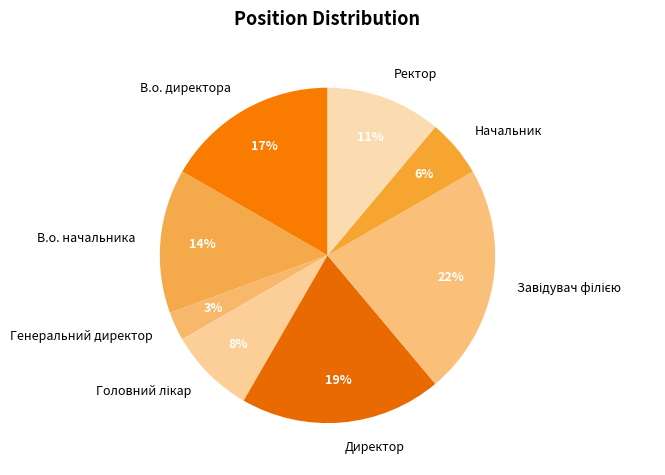

Between Директор and Ректор, which is larger?

Директор